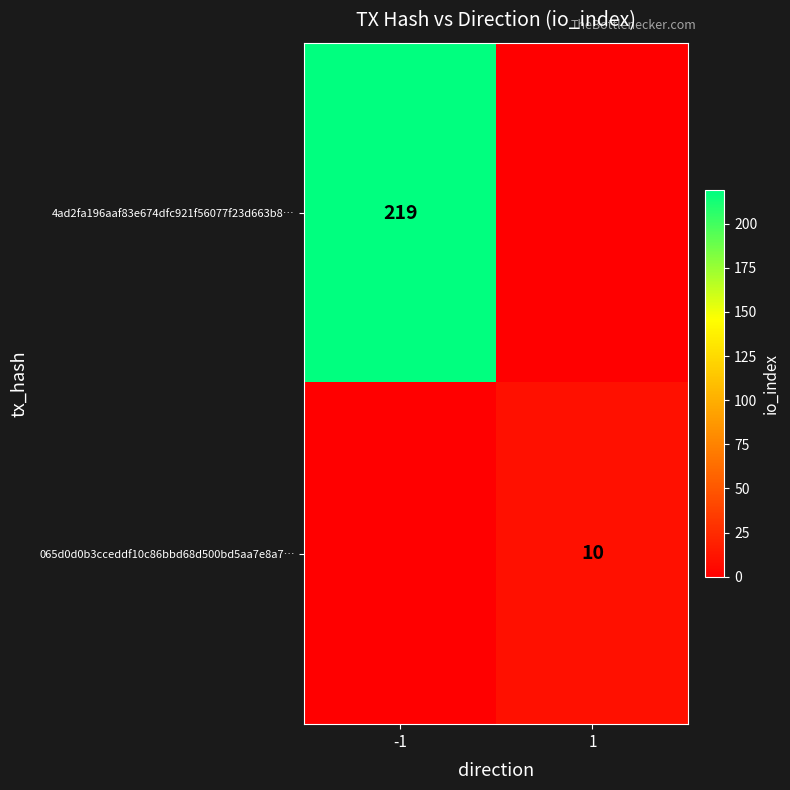

Is it true that 4ad2fa196aaf83e674dfc921f56077f23d663b8… equals 151 at -1?

False